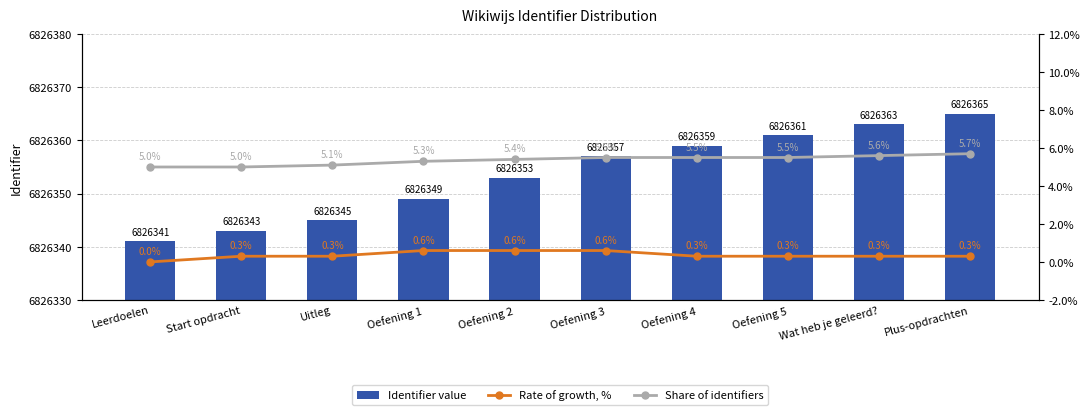

Rank the categories by Identifier value value from lowest to highest.

Leerdoelen, Start opdracht, Uitleg, Oefening 1, Oefening 2, Oefening 3, Oefening 4, Oefening 5, Wat heb je geleerd?, Plus-opdrachten